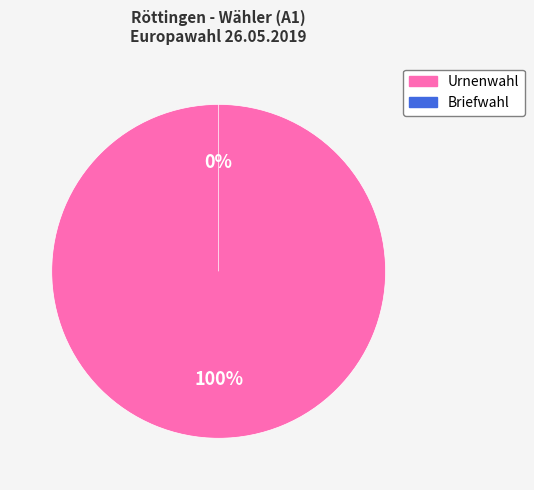

Is it true that Röttingen Urnenwahl is 94% of the pie?

False